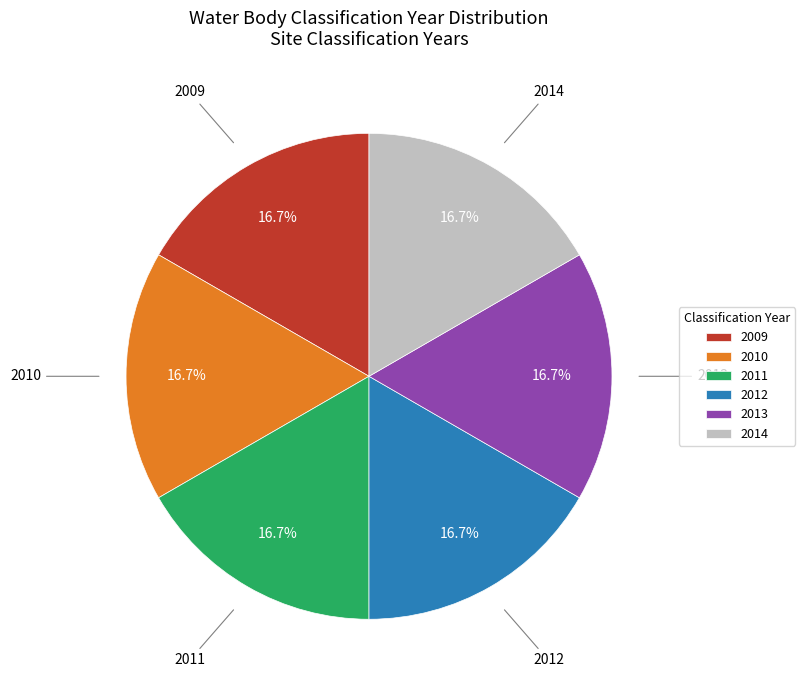

To the nearest percent, what is the average slice percentage?

17%